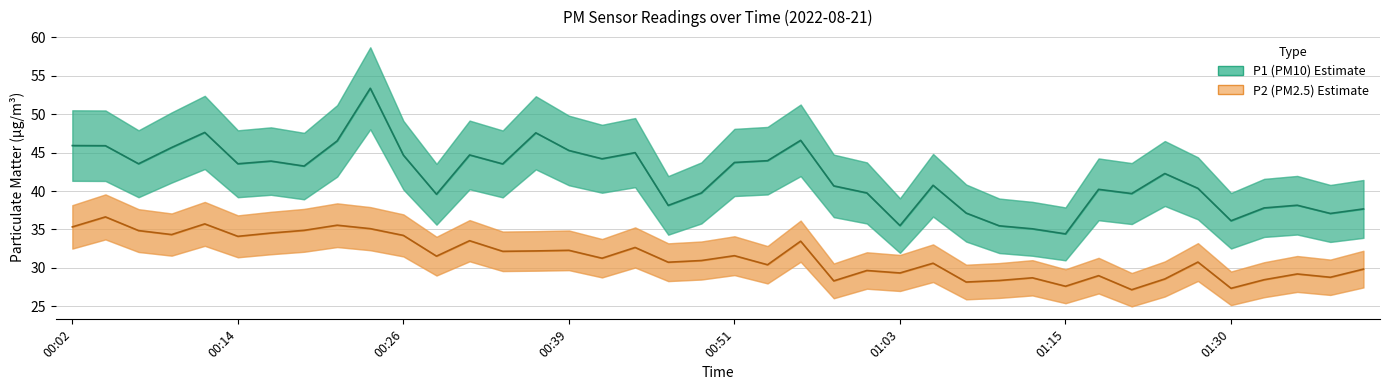

Reading left to right, extract all data points from this chart.

P1: 00:02=45.9	00:04=45.9	00:07=43.5	00:09=45.7	00:12=47.6	00:14=43.5	00:17=43.9	00:19=43.2	00:21=46.5	00:24=53.4	00:26=44.7	00:29=39.6	00:31=44.7	00:34=43.5	00:36=47.6	00:39=45.3	00:41=44.2	00:43=45.0	00:46=38.1	00:48=39.8	00:51=43.7	00:53=44.0	00:56=46.6	00:58=40.7	01:01=39.8	01:03=35.5	01:06=40.8	01:08=37.1	01:11=35.5	01:13=35.1	01:15=34.4	01:18=40.2	01:23=39.7	01:26=42.3	01:28=40.4	01:30=36.1	01:33=37.8	01:35=38.1	01:38=37.1	01:40=37.7
P2: 00:02=35.3	00:04=36.6	00:07=34.9	00:09=34.3	00:12=35.7	00:14=34.1	00:17=34.5	00:19=34.9	00:21=35.5	00:24=35.1	00:26=34.2	00:29=31.5	00:31=33.5	00:34=32.1	00:36=32.2	00:39=32.3	00:41=31.2	00:43=32.6	00:46=30.7	00:48=30.9	00:51=31.6	00:53=30.4	00:56=33.5	00:58=28.3	01:01=29.6	01:03=29.3	01:06=30.6	01:08=28.1	01:11=28.4	01:13=28.7	01:15=27.6	01:18=29.0	01:23=27.1	01:26=28.6	01:28=30.8	01:30=27.3	01:33=28.4	01:35=29.2	01:38=28.8	01:40=29.8